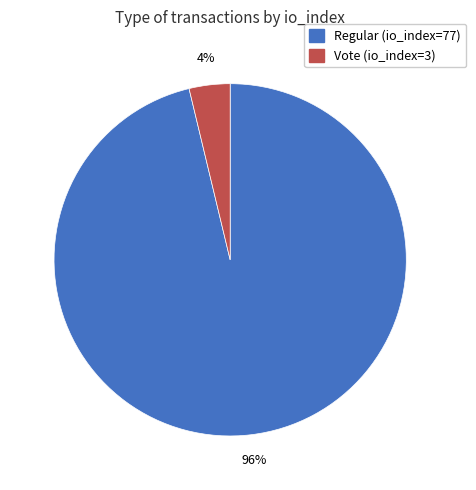

Is the sum of Vote (io_index=3) and Regular (io_index=77) greater than half?

Yes